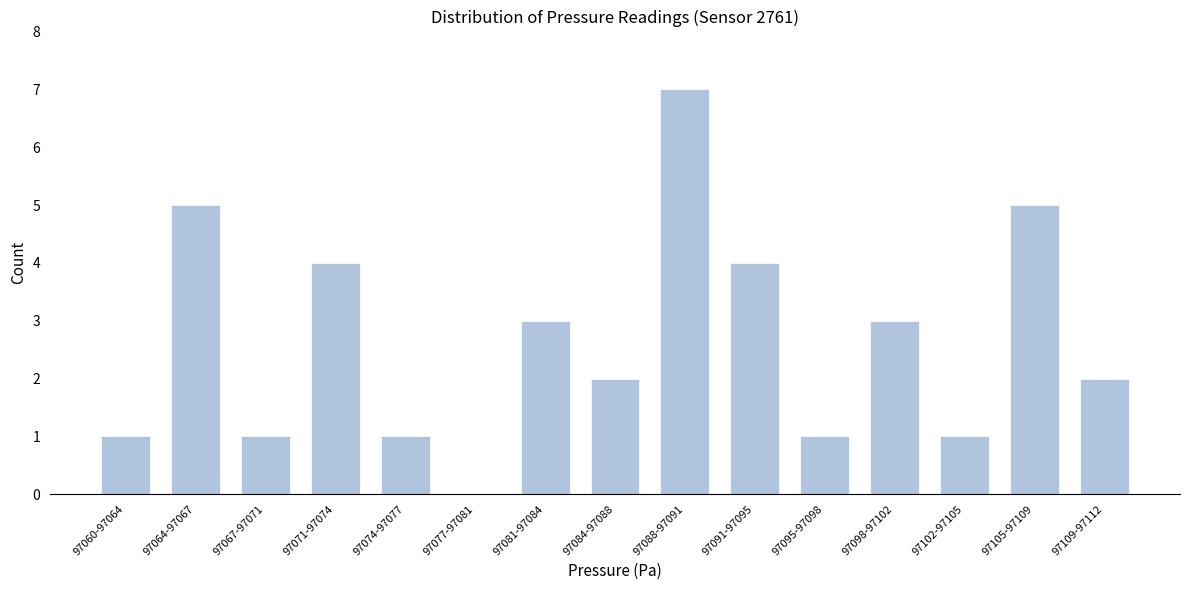

Reading right to left, what are all the values shown in this chart?

97109-97112=2	97105-97109=5	97102-97105=1	97098-97102=3	97095-97098=1	97091-97095=4	97088-97091=7	97084-97088=2	97081-97084=3	97077-97081=0	97074-97077=1	97071-97074=4	97067-97071=1	97064-97067=5	97060-97064=1